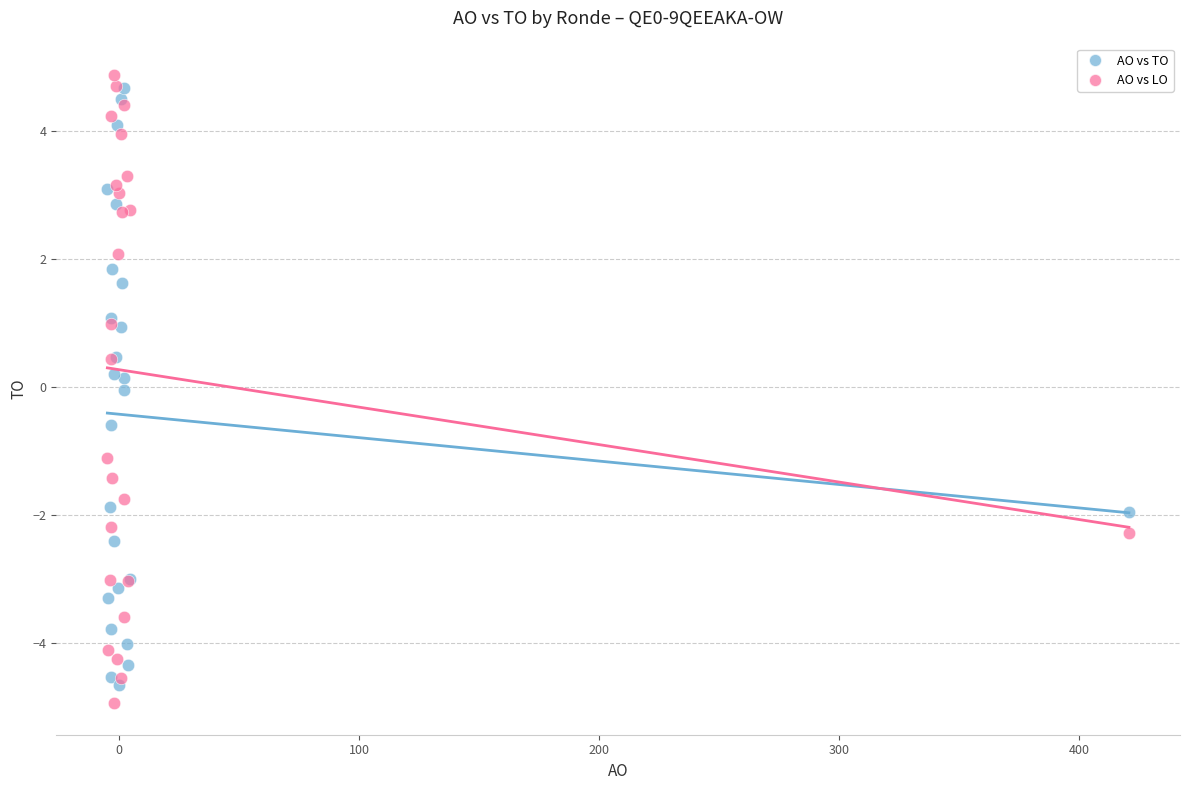

What are all the series names shown in the legend?

AO vs TO, AO vs LO